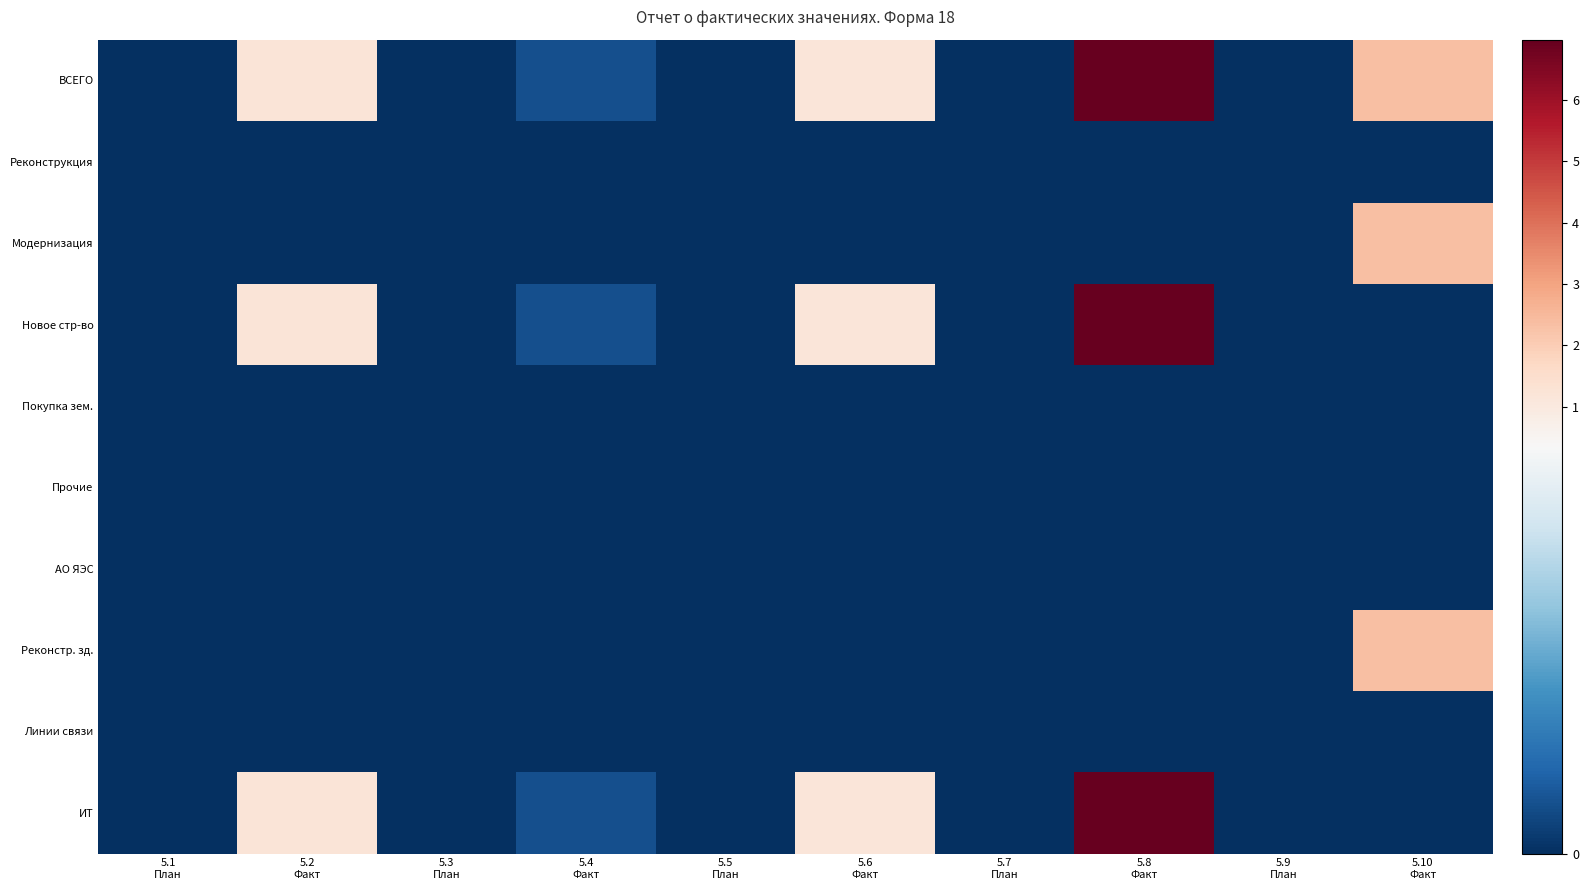

How many series are shown in this chart?

10